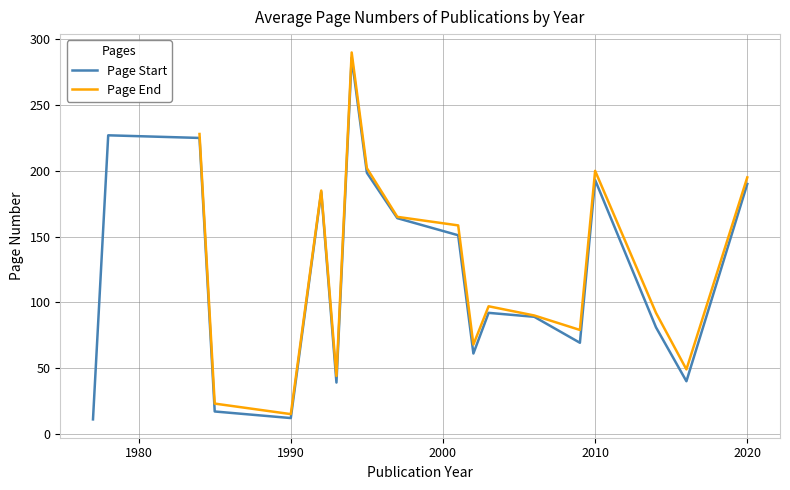

What are all the series names shown in the legend?

Page Start, Page End